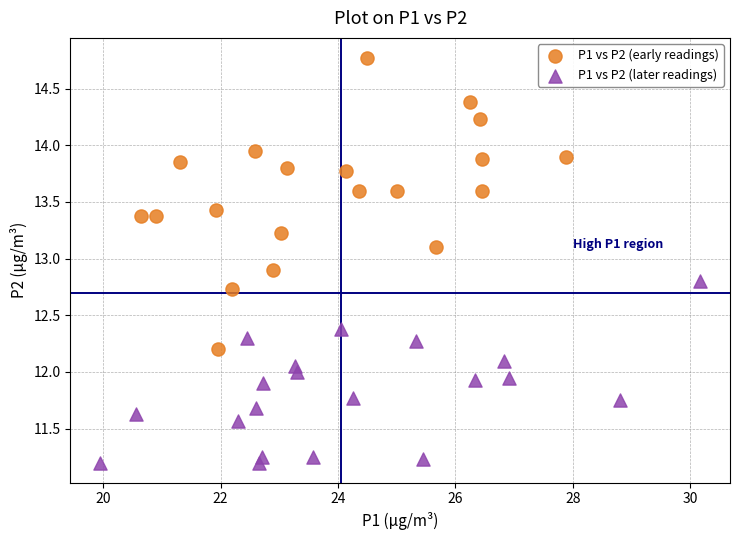

Which series has the widest spread of Y values?

P1 vs P2 (early readings)